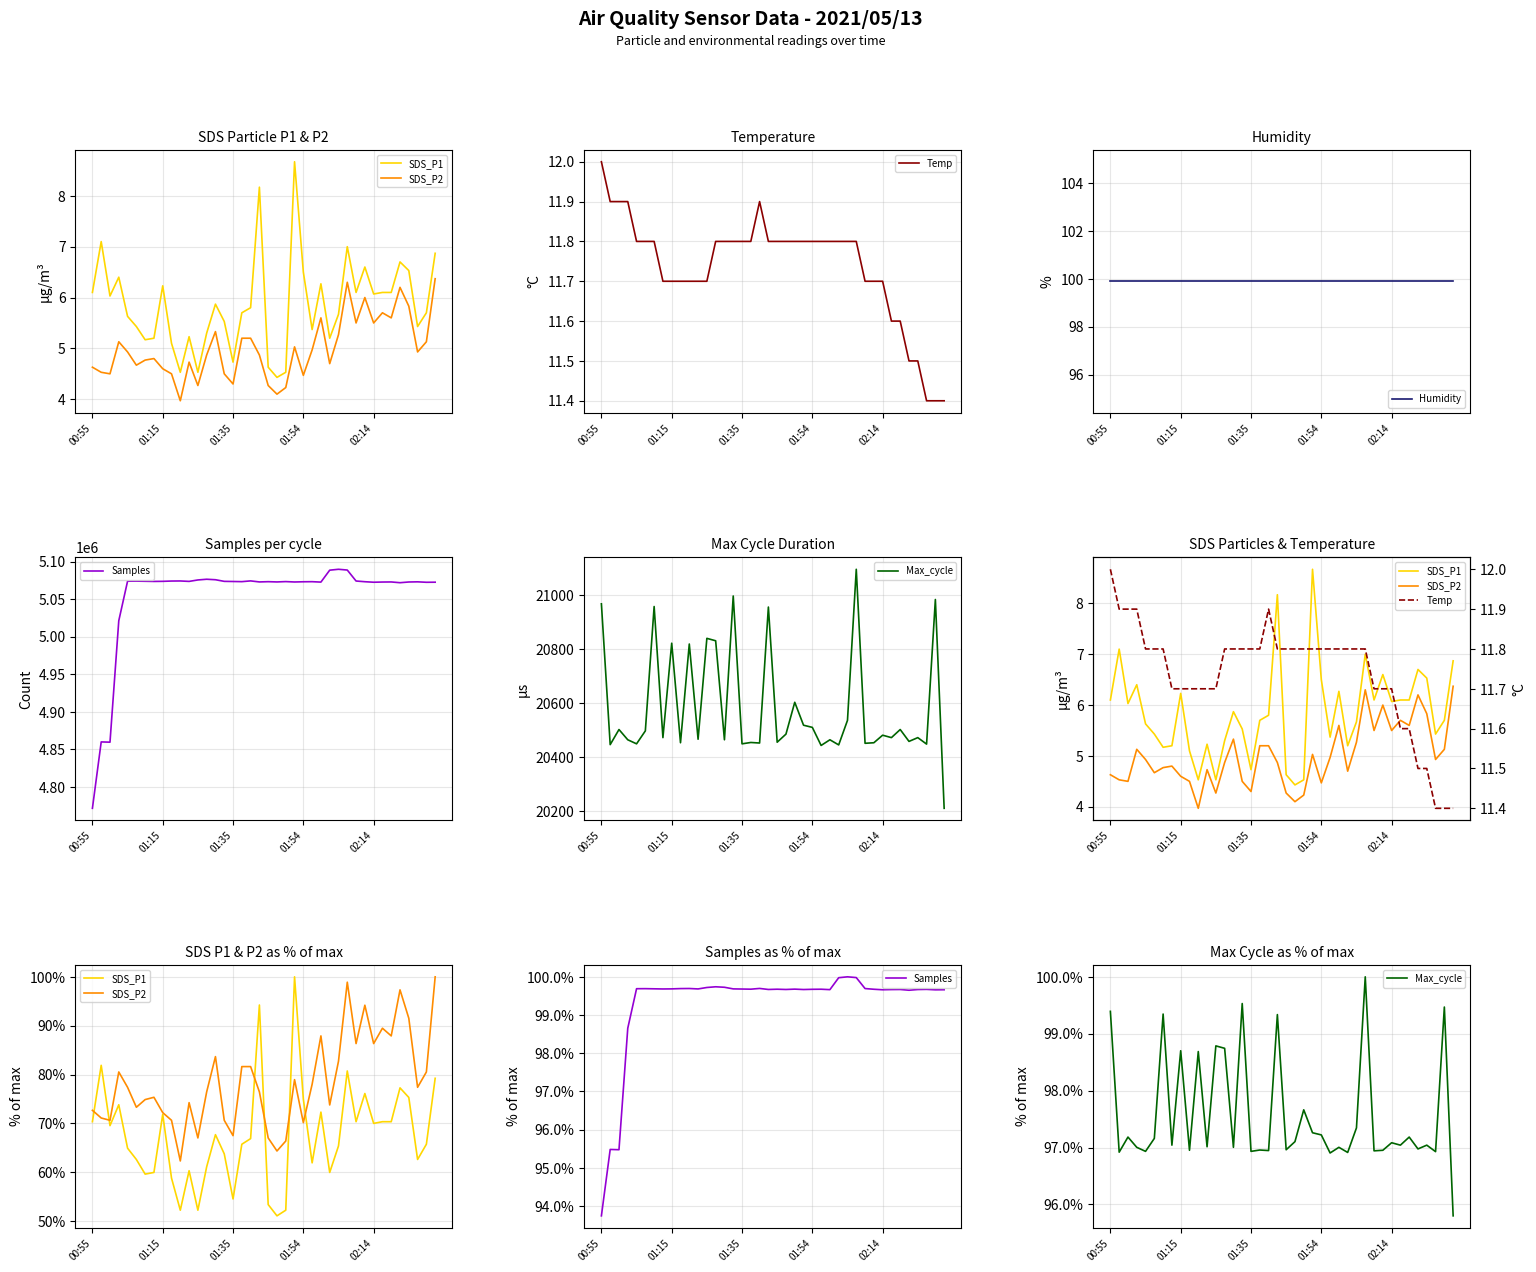

At which category does the chart reach its peak across all series?

23